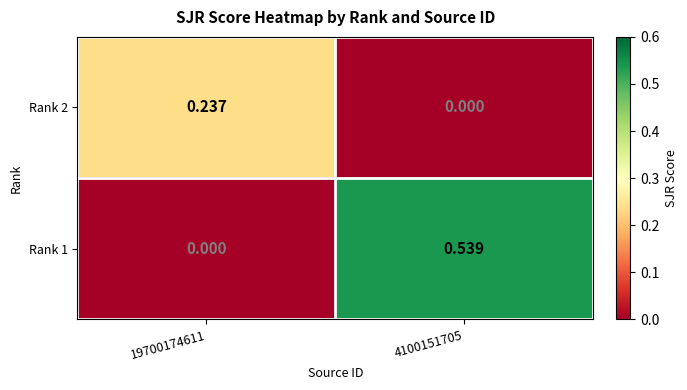

Between 19700174611 and 4100151705, which series saw the biggest shift?

Rank 1